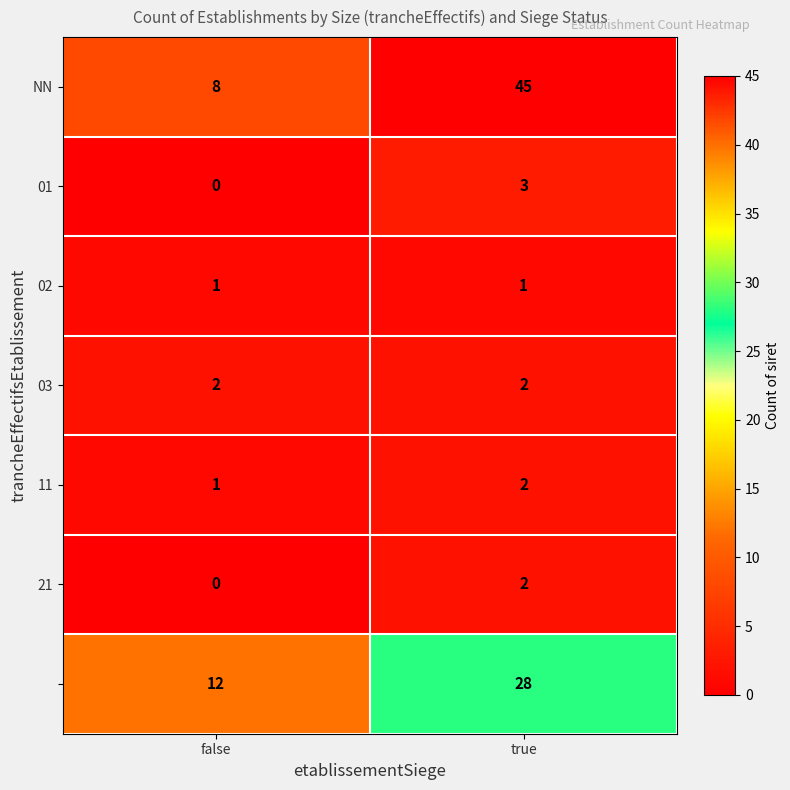

Which category has the lowest value across all series?

false